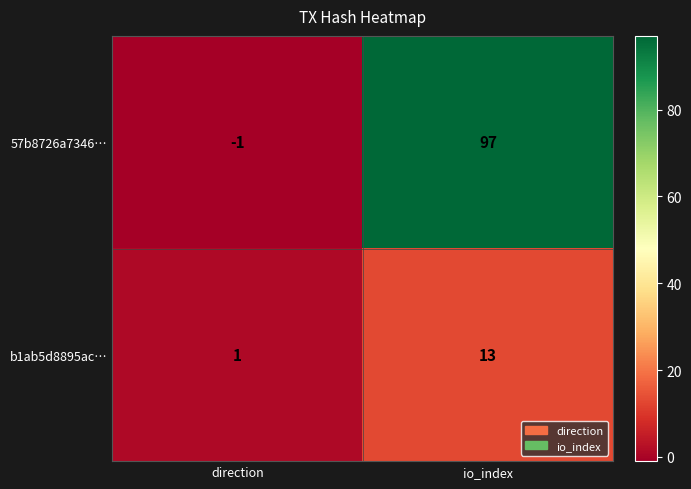

What is the total value across all series at io_index?

110